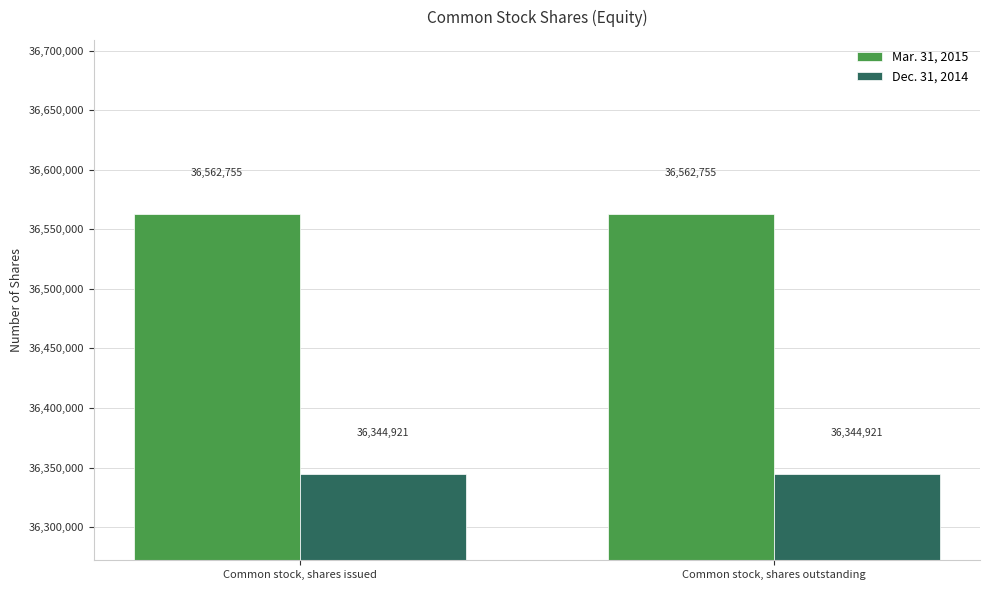

Reading left to right, extract all data points from this chart.

Mar. 31, 2015: Common stock, shares issued=36562755	Common stock, shares outstanding=36562755
Dec. 31, 2014: Common stock, shares issued=36344921	Common stock, shares outstanding=36344921